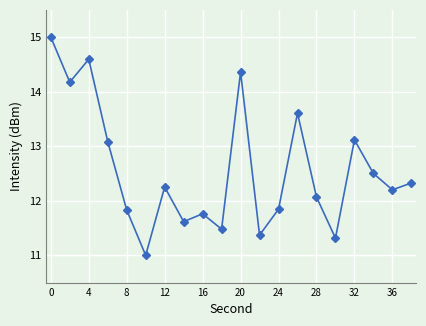

How many points are lower than both their immediate neighbors (excluding endpoints)?

7